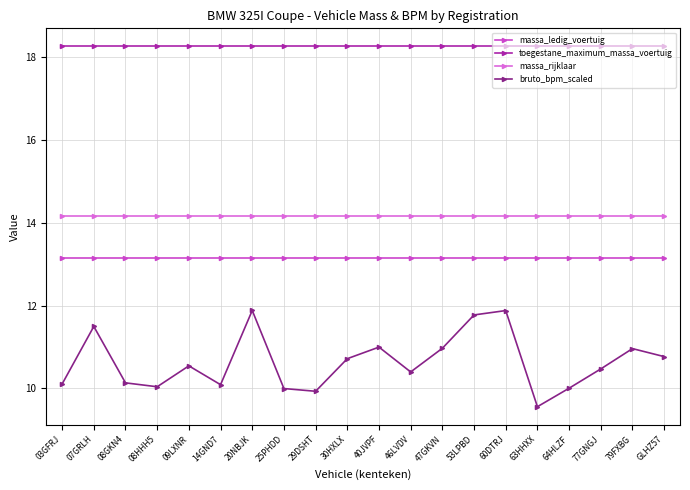

What position from the left is GLHZ57?

20